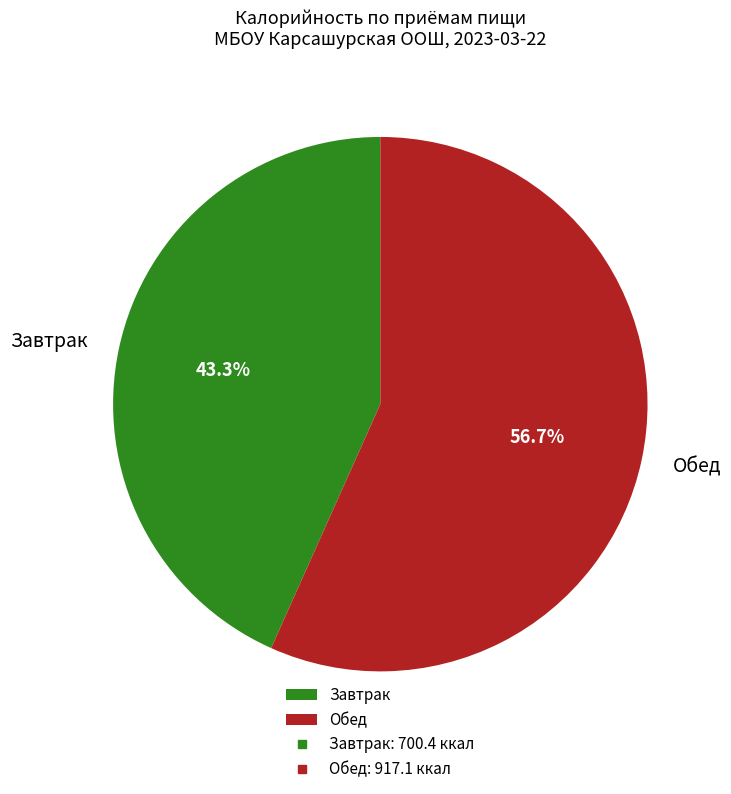

Is Завтрак the majority of the pie?

No